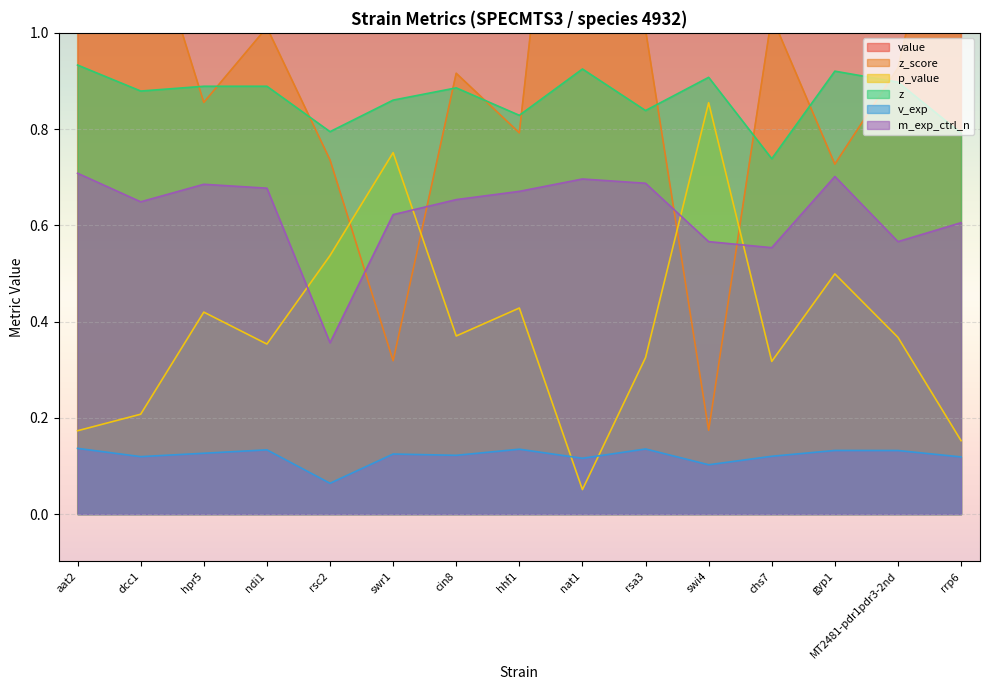

What is the label of the 2nd point from the left?

dcc1